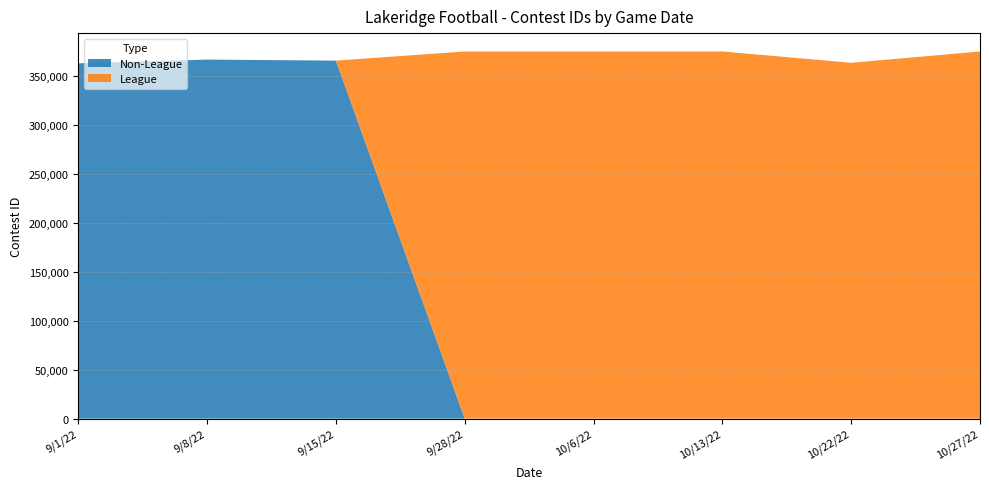

Reading right to left, list all the values displayed in this chart.

Non-League: 0	0	0	0	0	365928	366972	363163
League: 375273	363713	375271	375269	375268	0	0	0